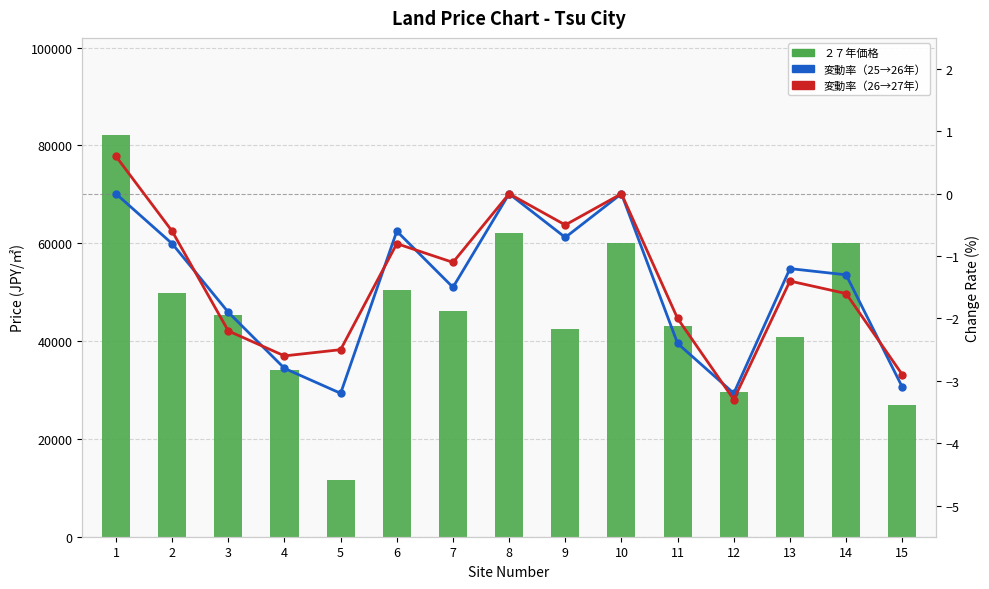

The value of 変動率（25→26年） at 11 is -1.6. True or false?

False